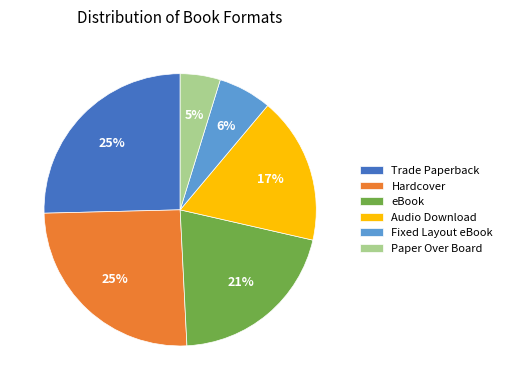

Is there any slice that represents more than half of the pie?

No